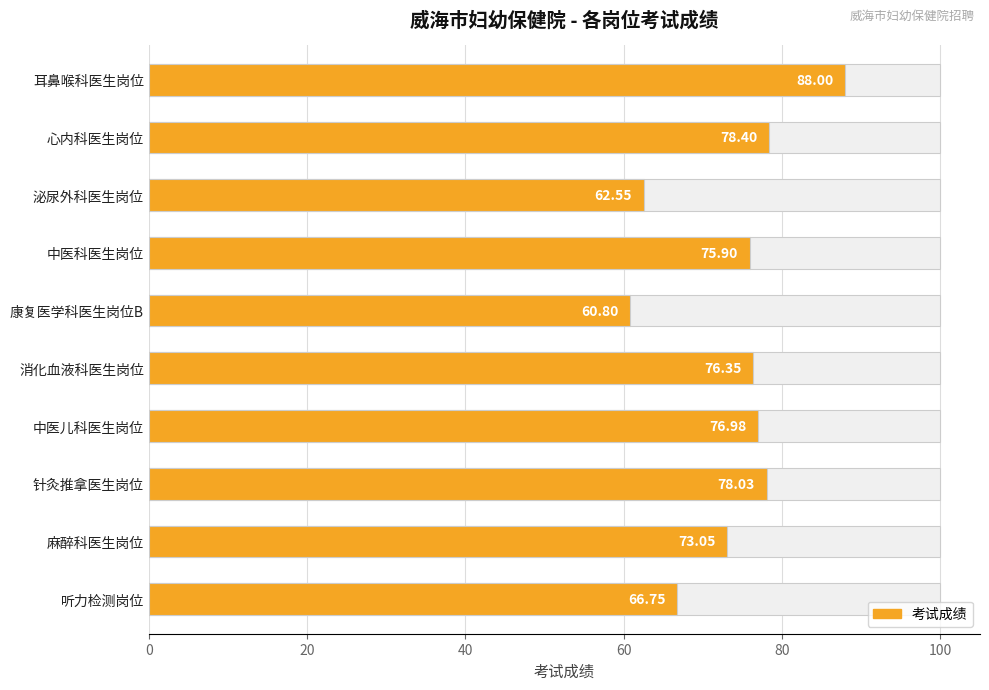

What is the minimum value shown in the chart?

60.8